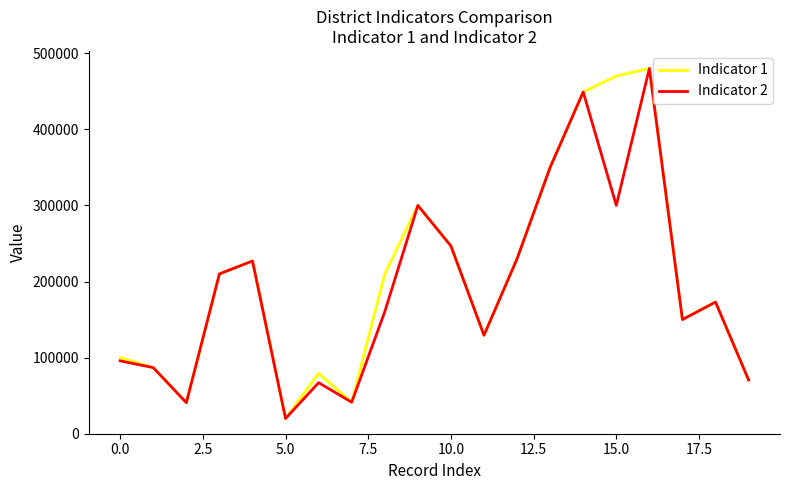

What is the smallest value displayed?

20000